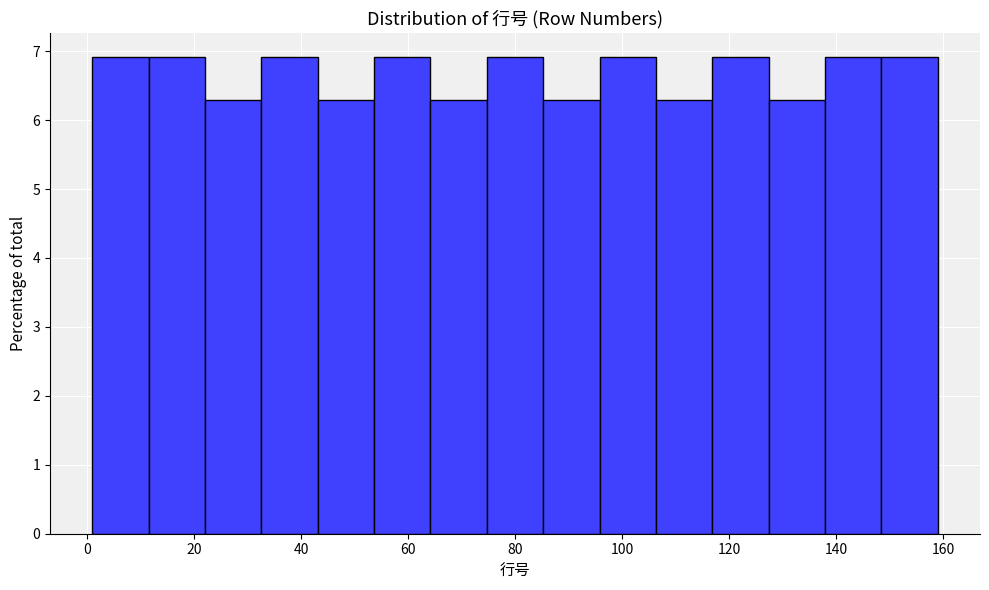

Reading left to right, list every bar in this chart as the range it spans on the x-axis followed by its height. Neither the bar edges nor the heights are printed on the chart, so give them approximately, as read against the axes.

2 to 12: 6.9
12 to 22: 6.9
22 to 32: 6.3
32 to 44: 6.9
44 to 54: 6.3
54 to 64: 6.9
64 to 74: 6.3
74 to 86: 6.9
86 to 96: 6.3
96 to 106: 6.9
106 to 116: 6.3
116 to 128: 6.9
128 to 138: 6.3
138 to 148: 6.9
148 to 160: 6.9